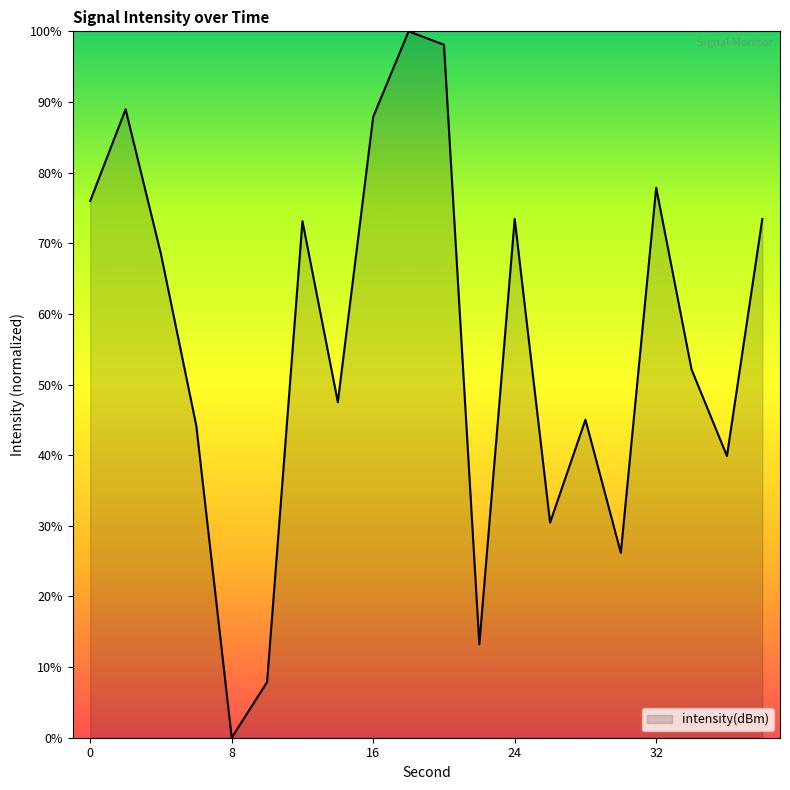

What is the difference between the maximum and minimum values?

100.0